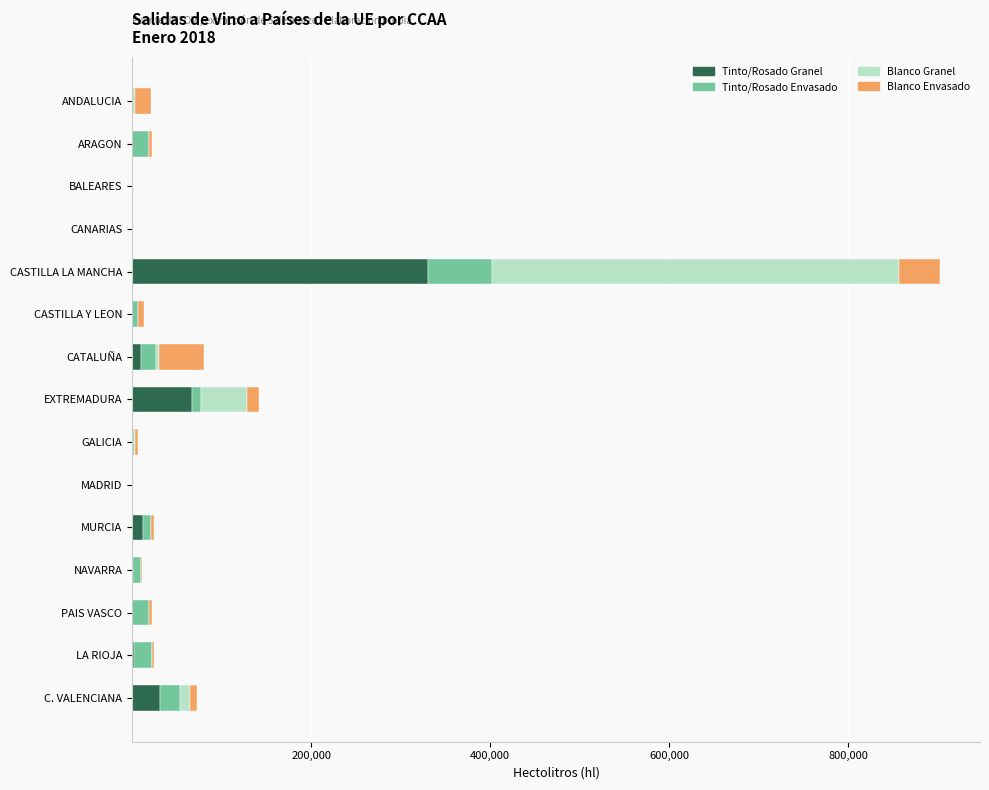

At which label does Tinto/Rosado Granel reach its peak?

CASTILLA LA MANCHA